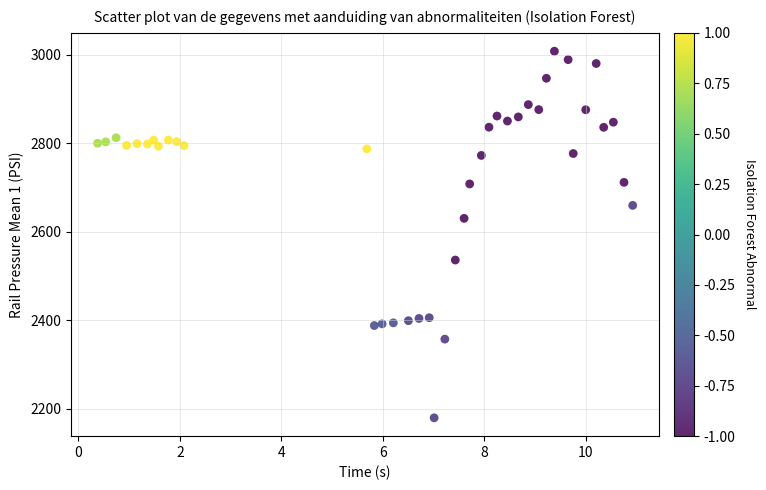

What is the range of Y values (max minus min)?

828.4